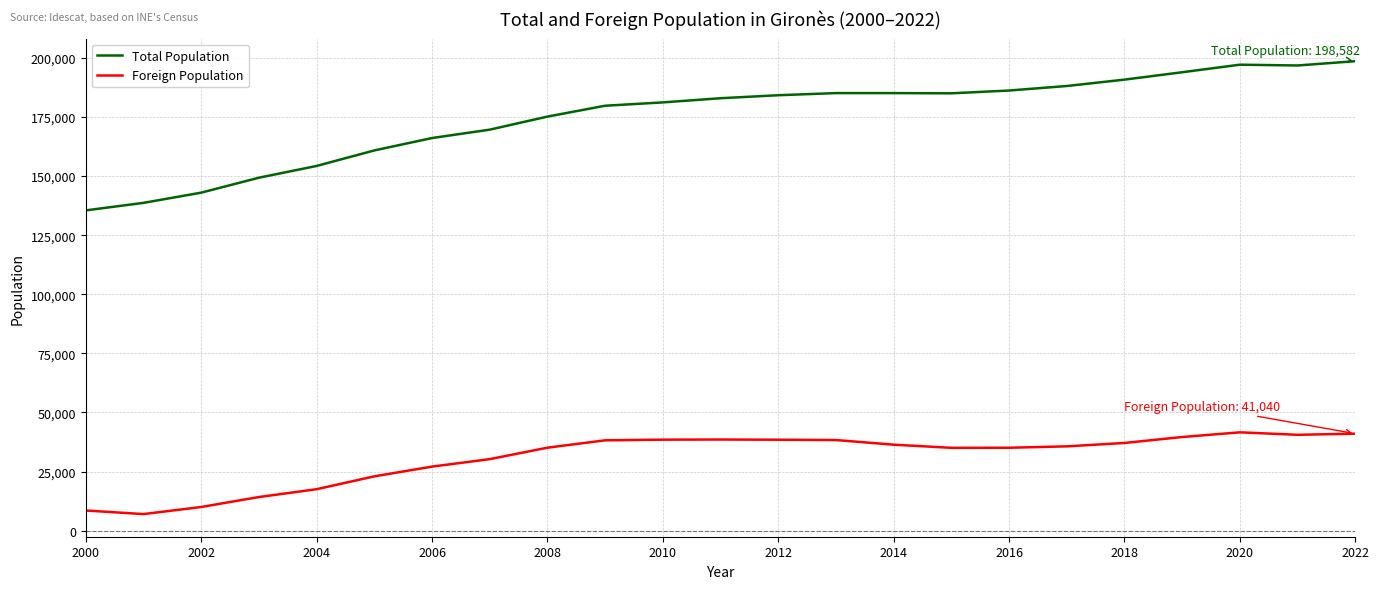

What is the minimum value for Total Population?

135482